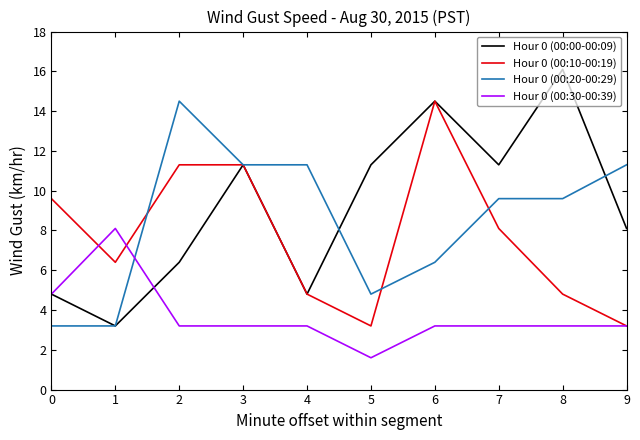

What is the smallest value displayed?

1.6